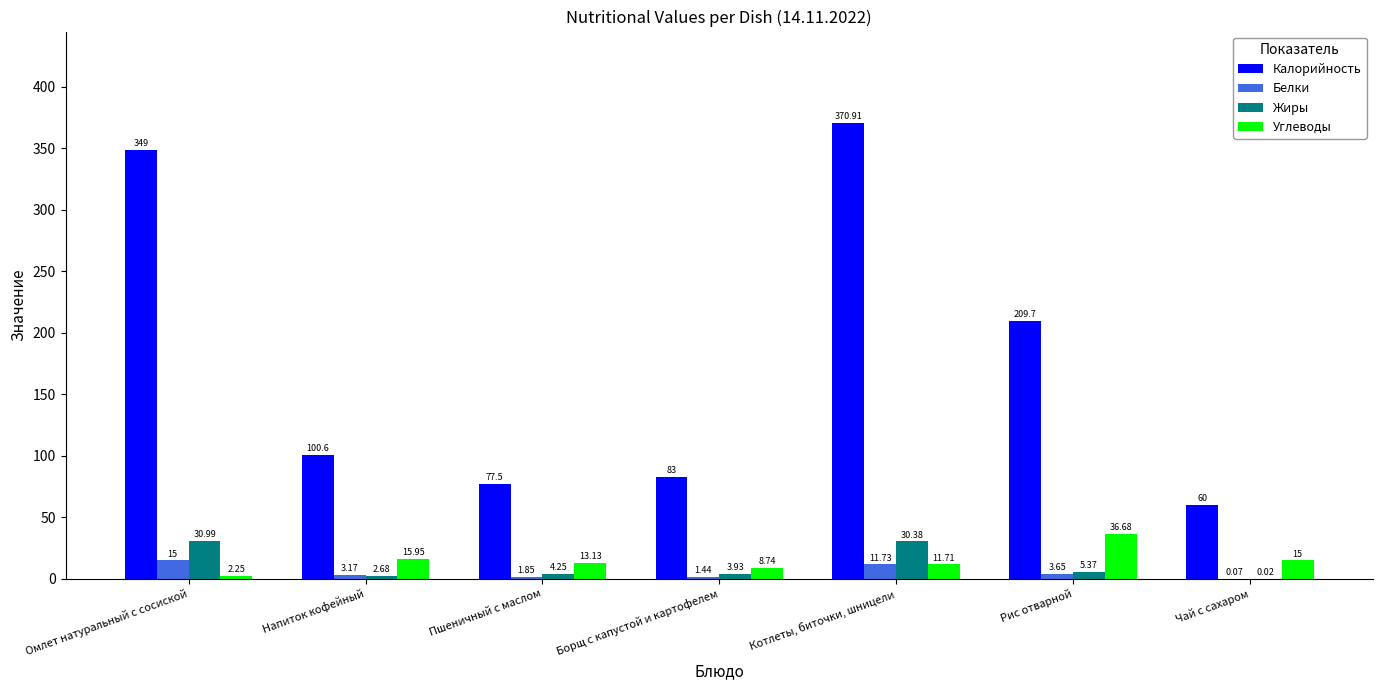

What is the total value across all series at Чай с сахаром?

75.1